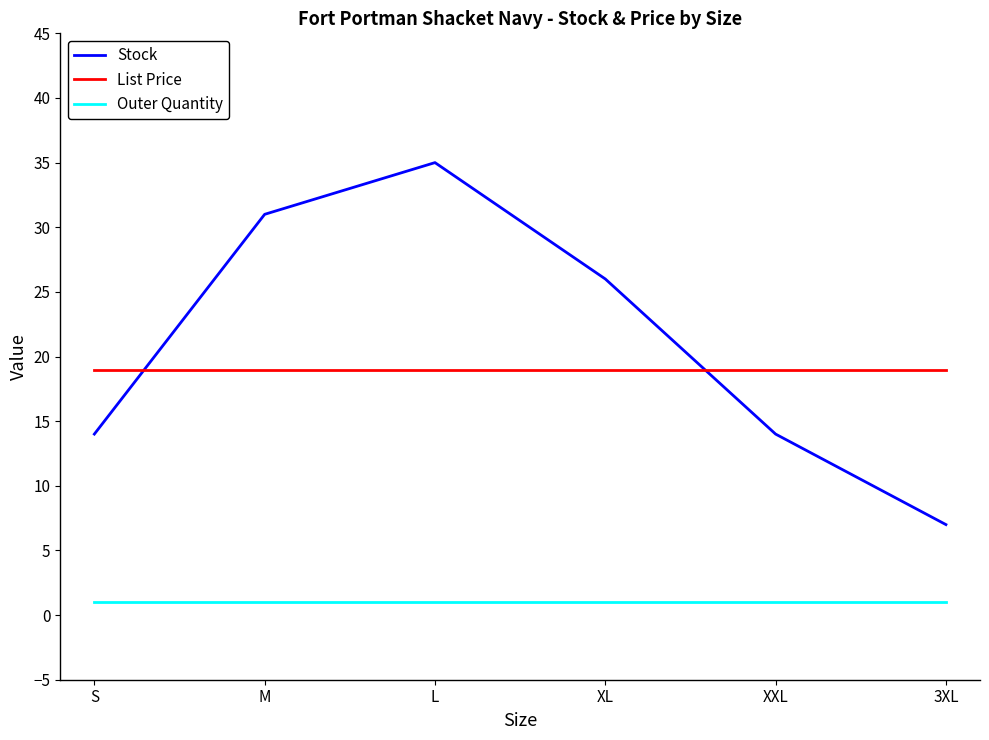

What position from the left is M?

2